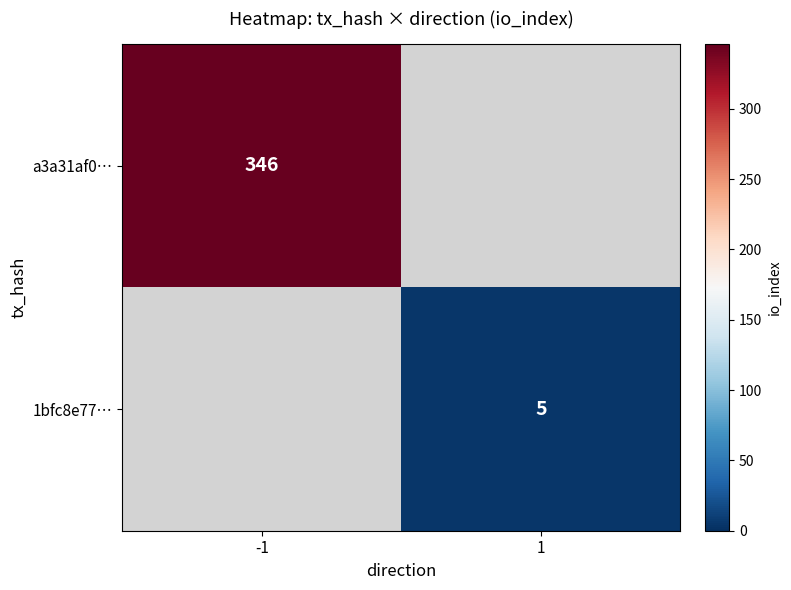

The value of 1bfc8e77… at 1 is 5. True or false?

True